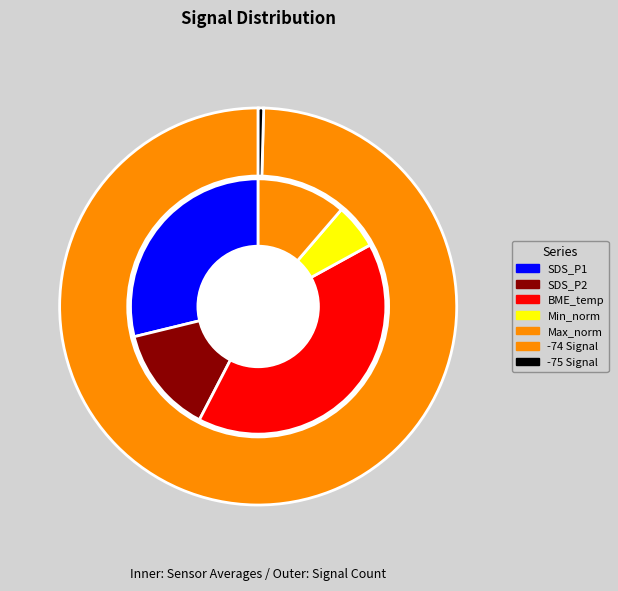

Count the number of slices in the pie.

5